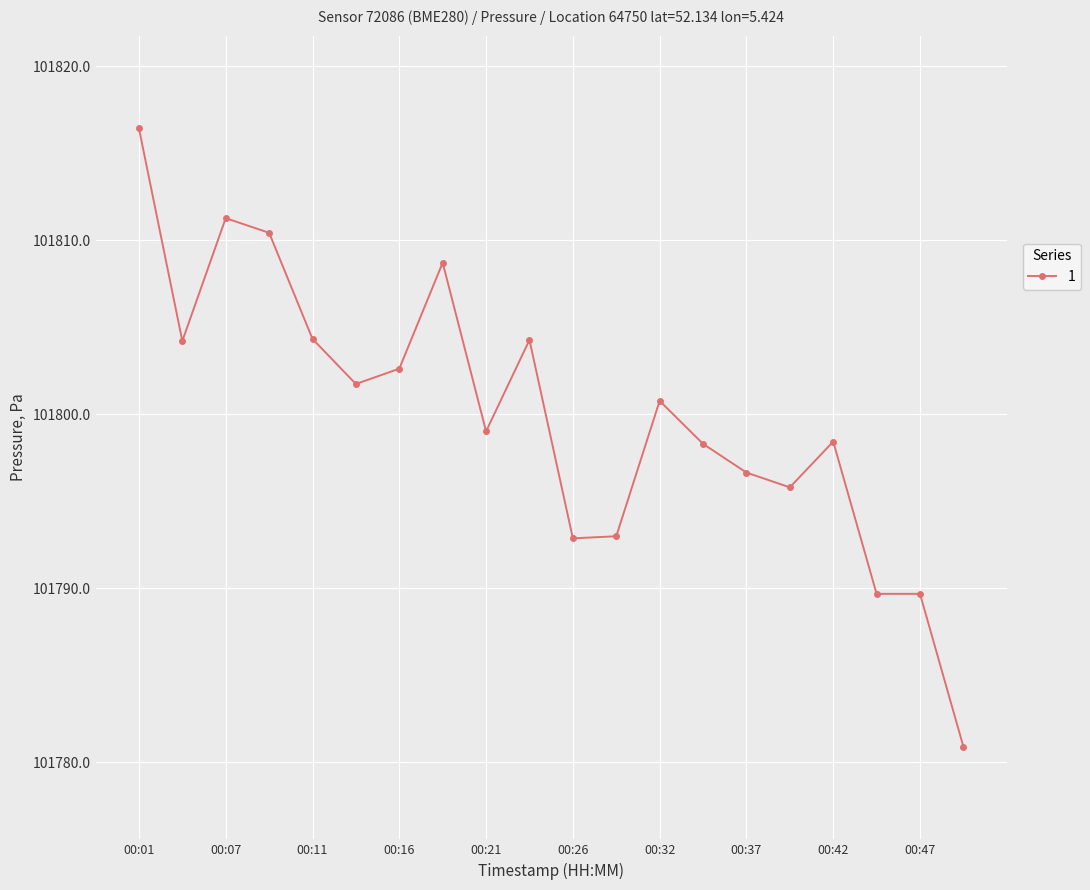

What is the minimum value shown in the chart?

101780.9